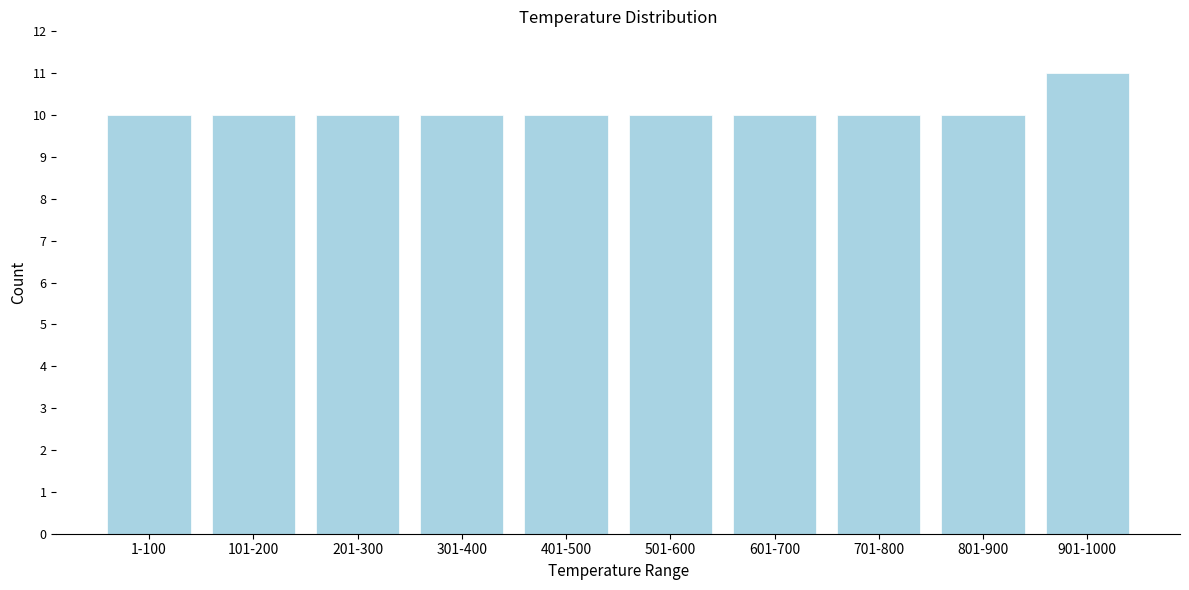

Reading left to right, extract all data points from this chart.

10	10	10	10	10	10	10	10	10	11